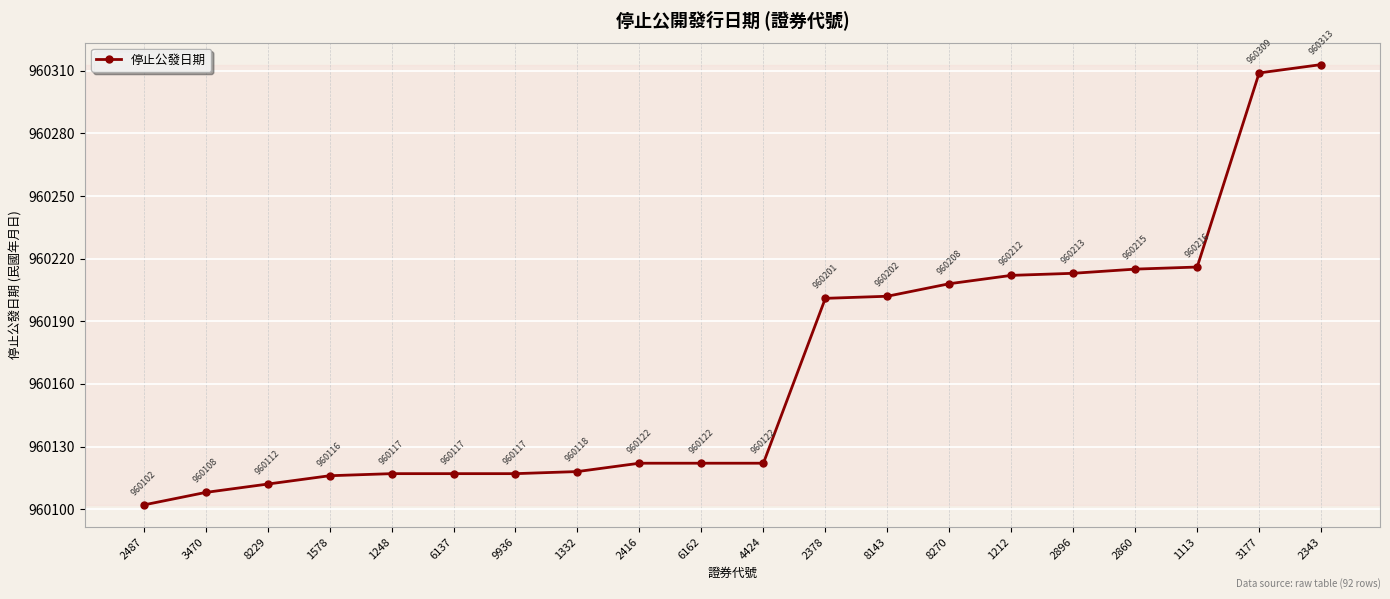

At which category does the chart reach its peak across all series?

2343